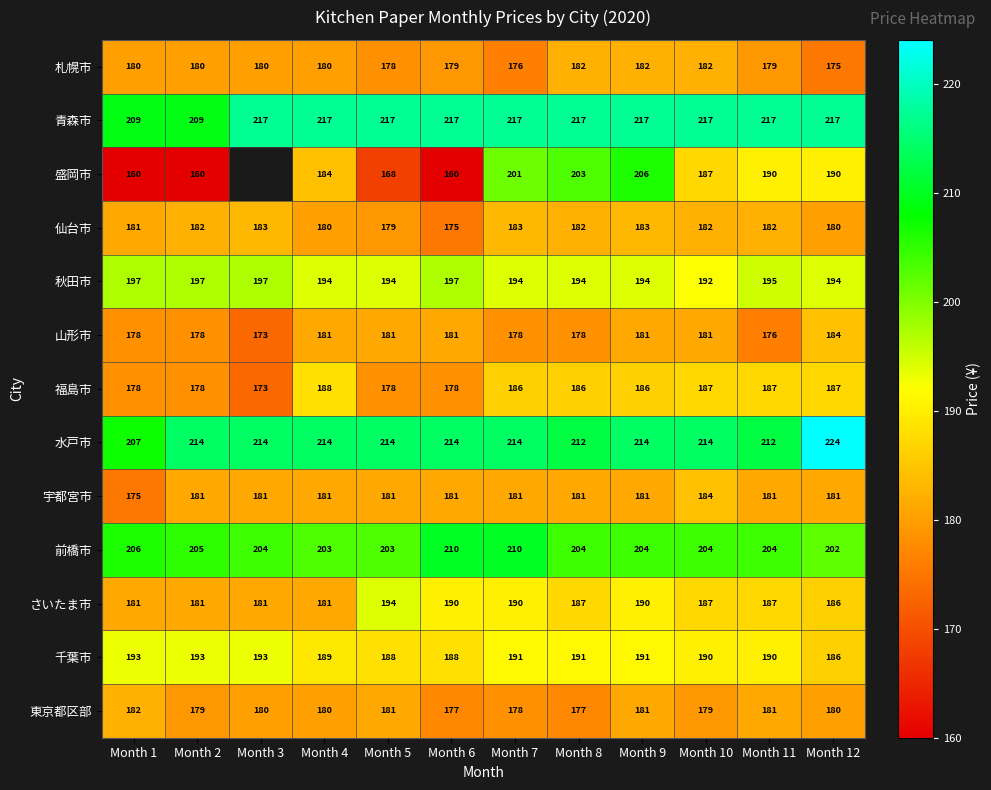

At which label is 仙台市 closest to 179?

Month 5